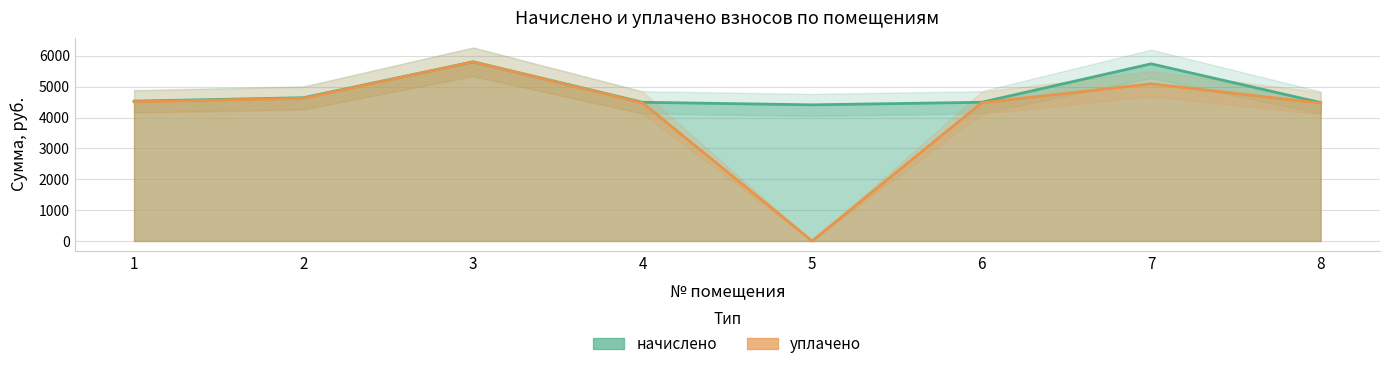

What are all the series names shown in the legend?

начислено, уплачено